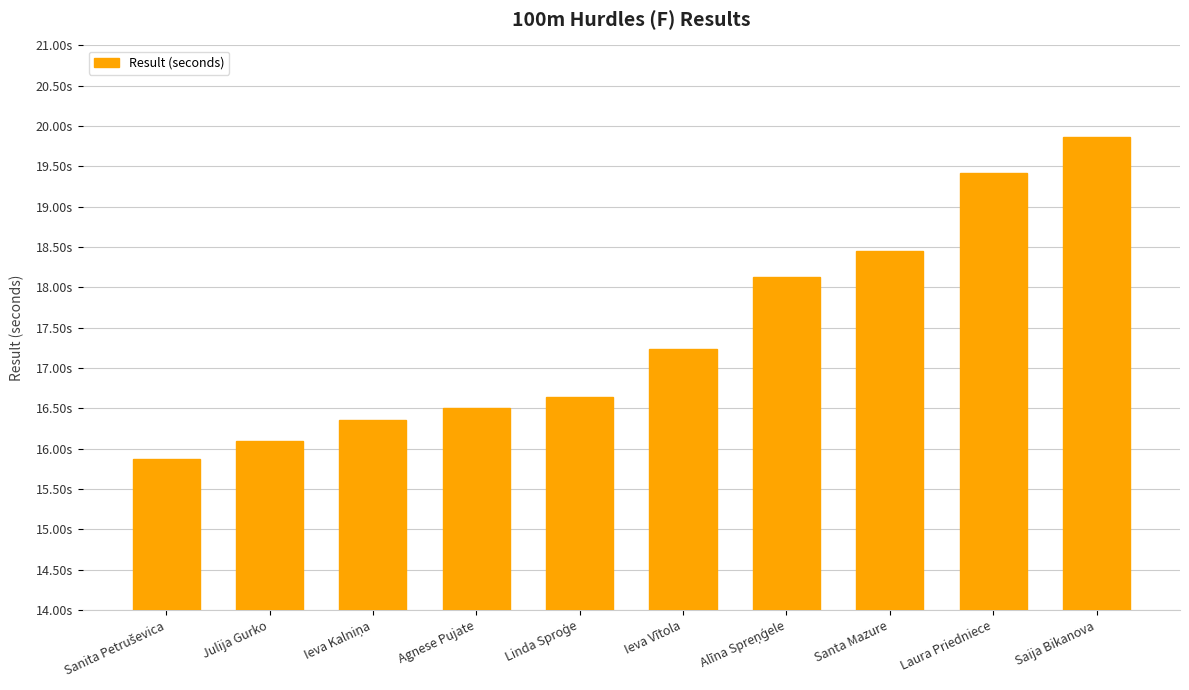

Are the bars horizontal?

No